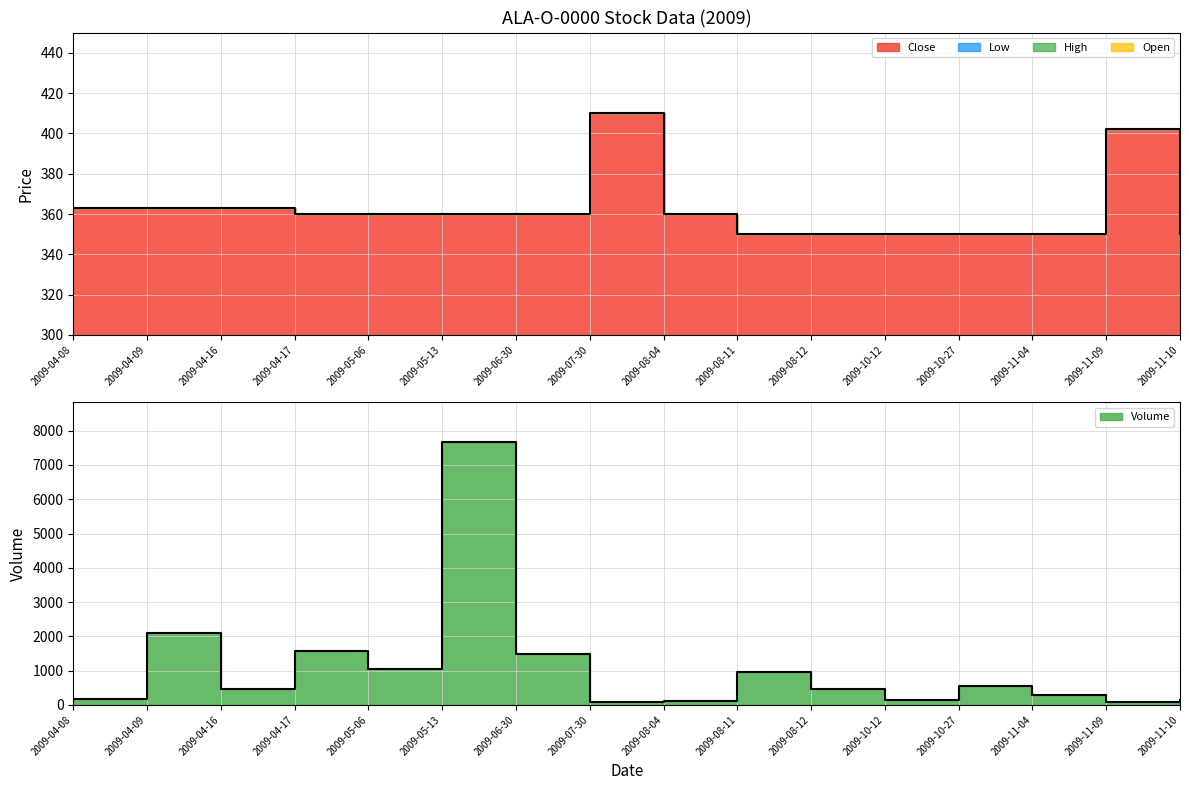

What is the approximate value of Low at 2009-05-13, to the nearest 10?

360